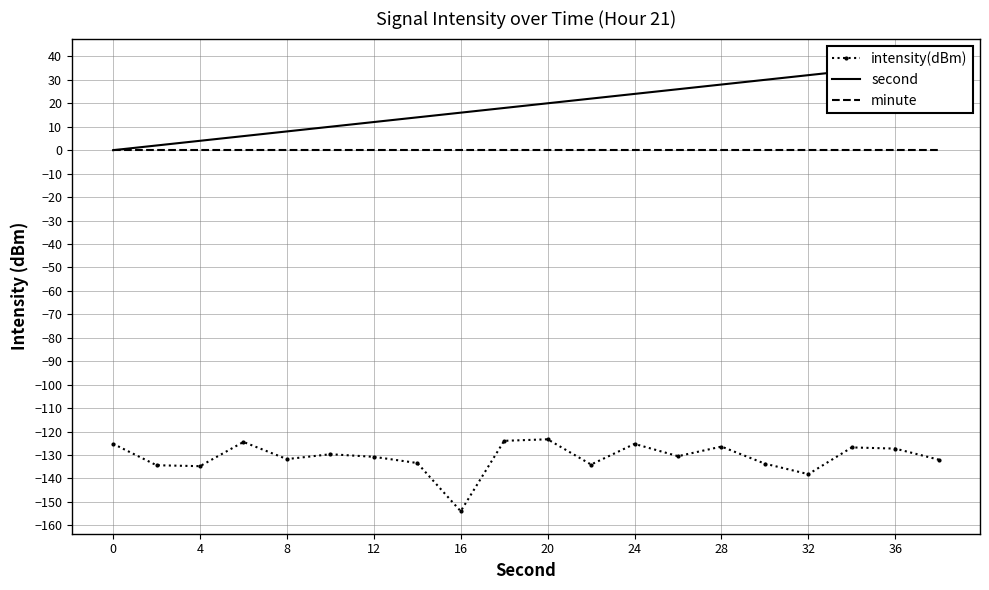

Which series has the widest spread of values?

second